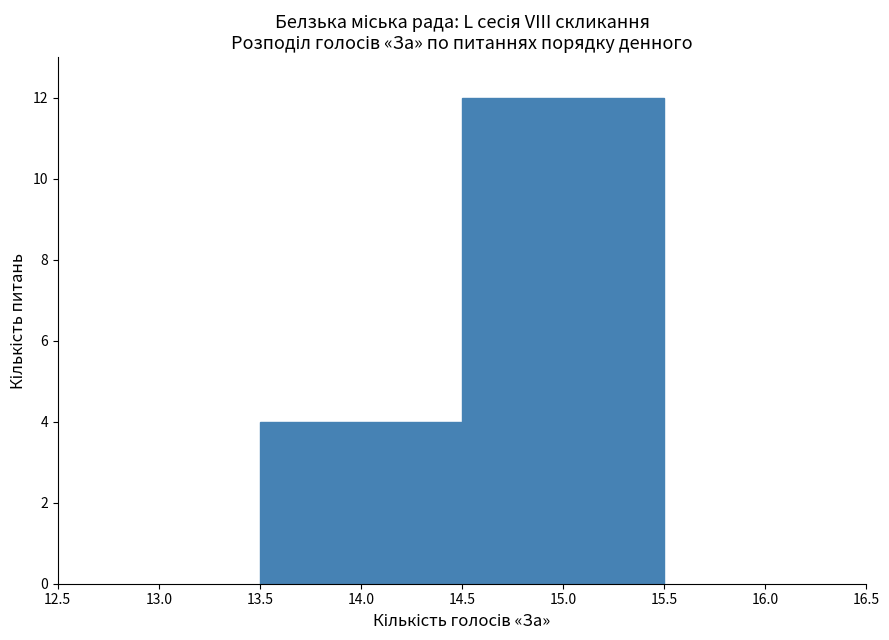

How tall is the bar that spans 14.5 to 15.5 on the x-axis? The values are not printed on the chart, so give them approximately, as read against the axis.

12